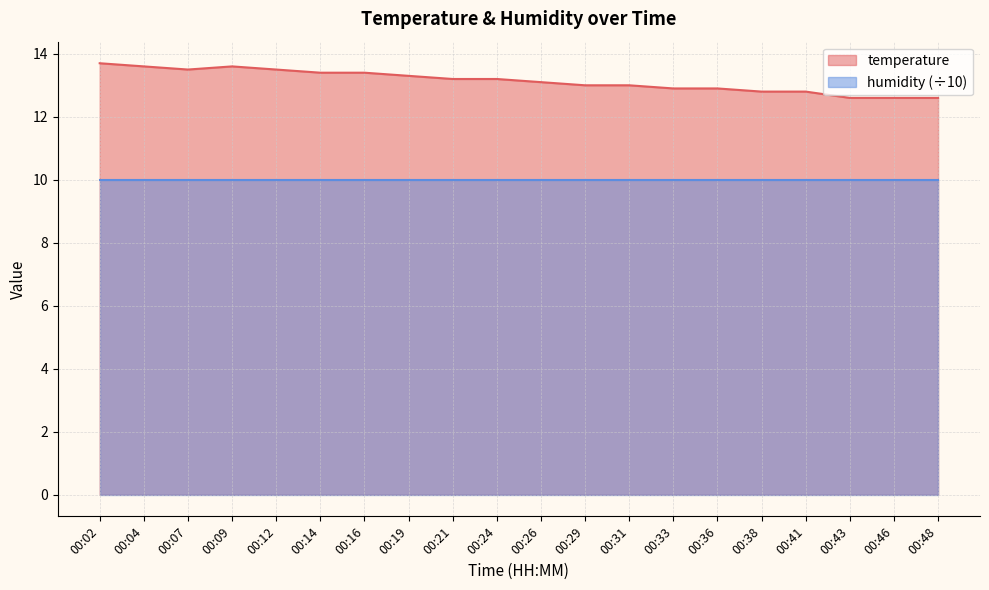

What value does the data have at 00:26?

13.1